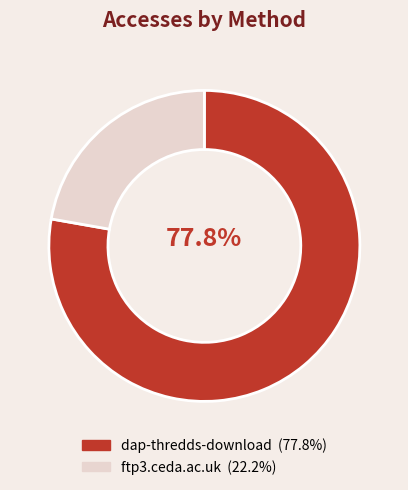

Is it true that ftp3.ceda.ac.uk is 12% of the pie?

False